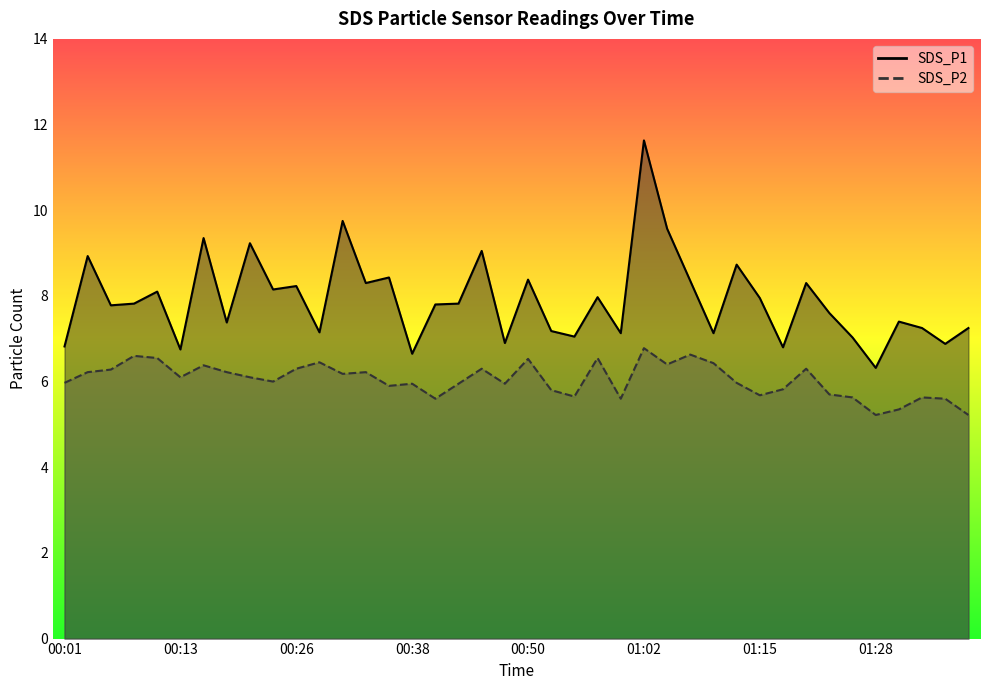

Which has a higher value, 01:10 or 00:28?

00:28